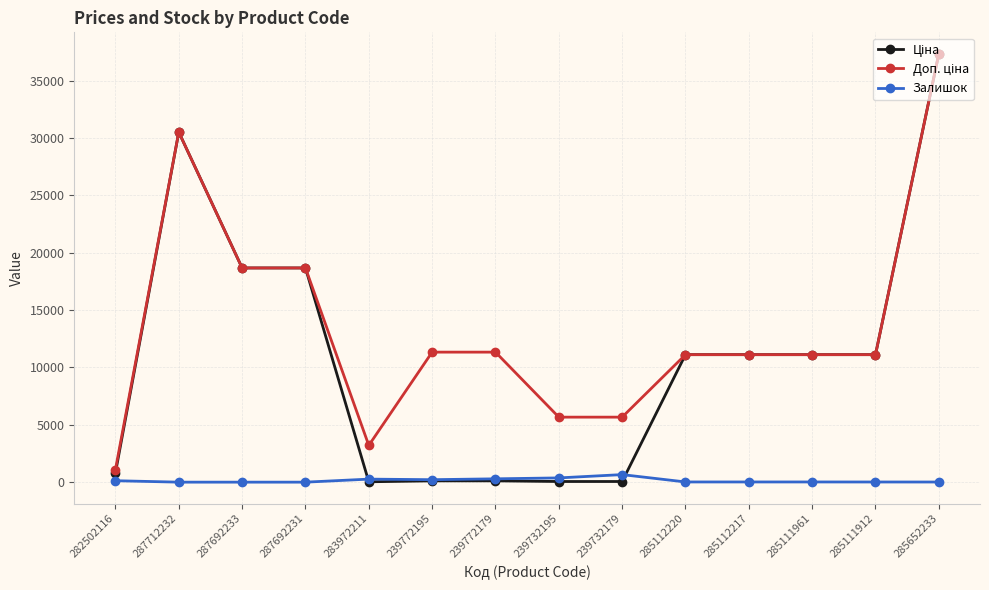

What is the maximum value shown in the chart?

37343.0